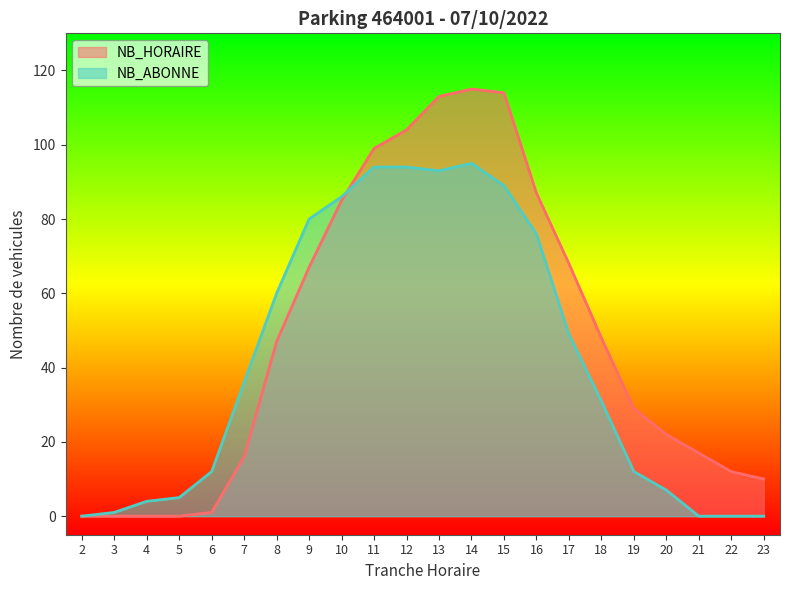

Read the NB_ABONNE value at 16, to the nearest 10.

80